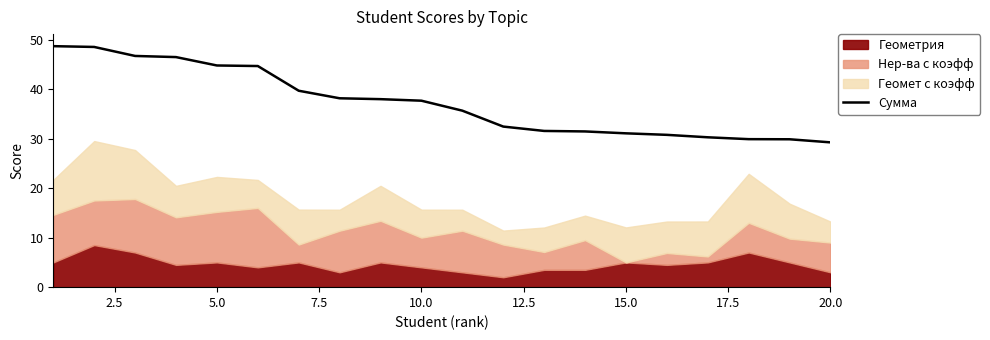

Does the chart display data point markers on the line(s)?

No